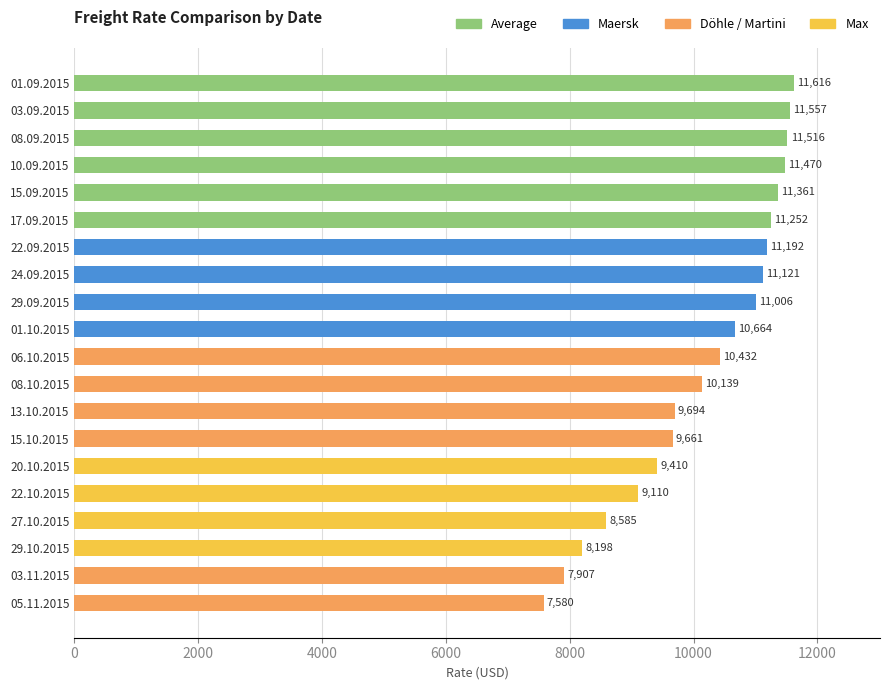

What is the label of the 1st bar from the bottom?

05.11.2015